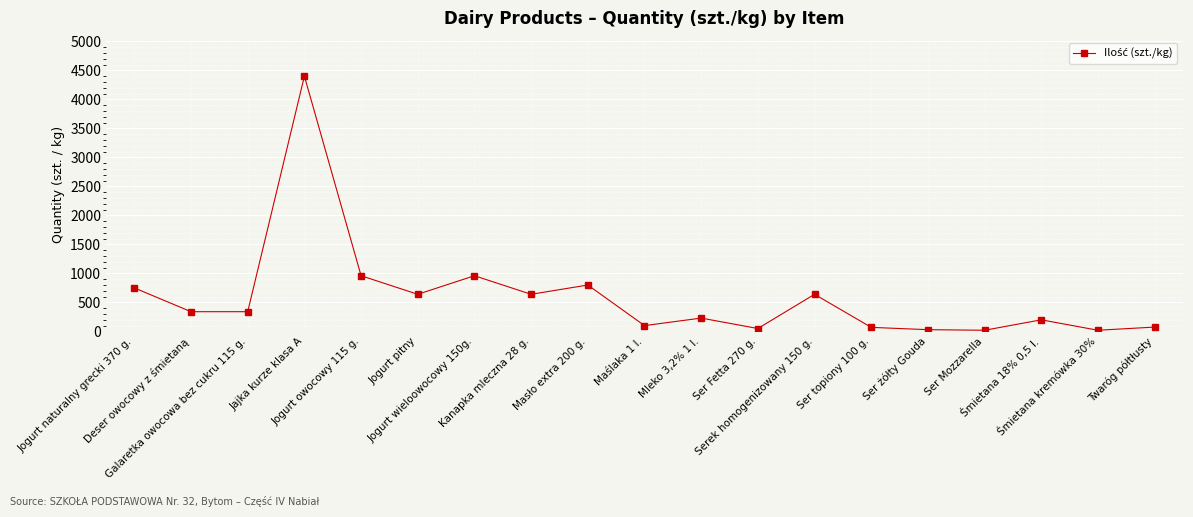

What is the change in value from Jogurt naturalny grecki 370 g. to Ser topiony 100 g.?

-680